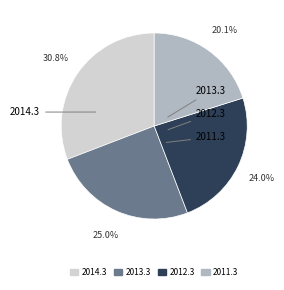

Between 2011.3 and 2014.3, which is larger?

2014.3